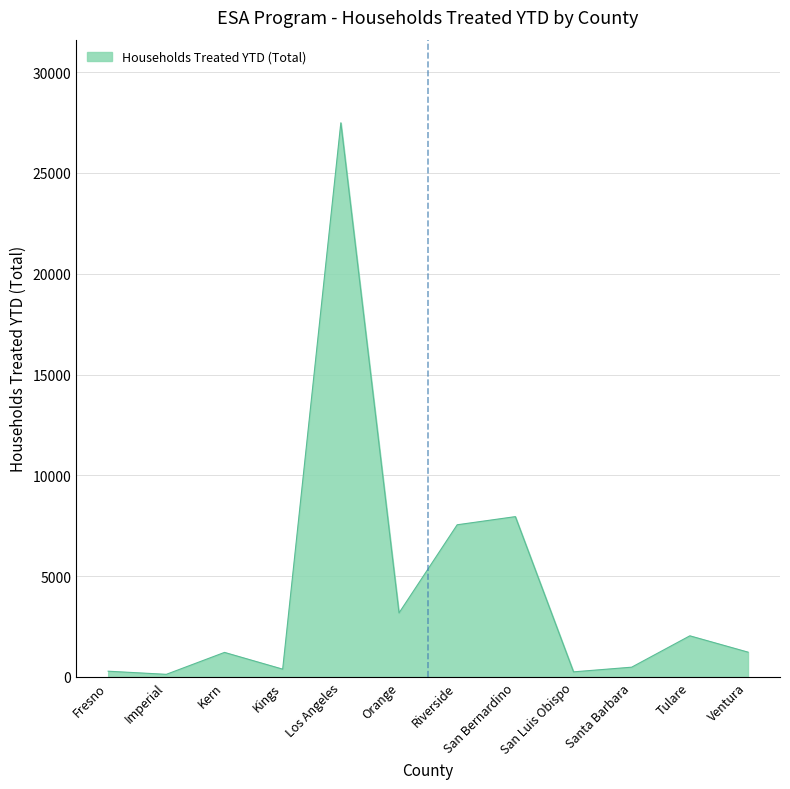

What is the maximum value shown in the chart?

27491